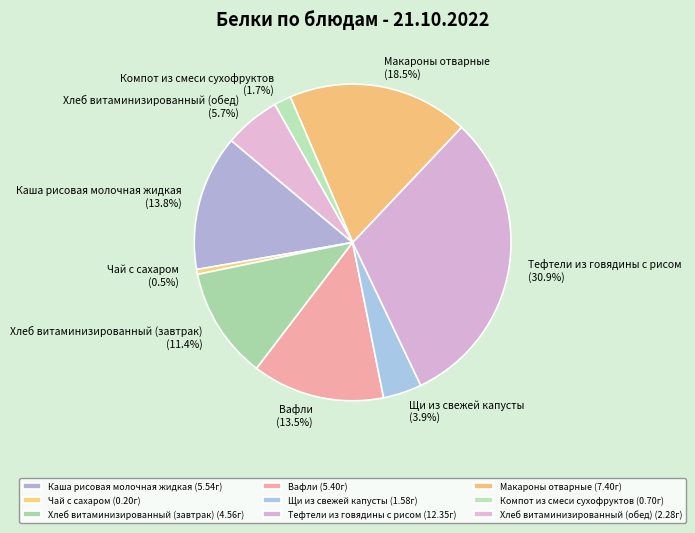

What is the ratio of the value at Хлеб витаминизированный (обед) to the value at Макароны отварные?

0.3